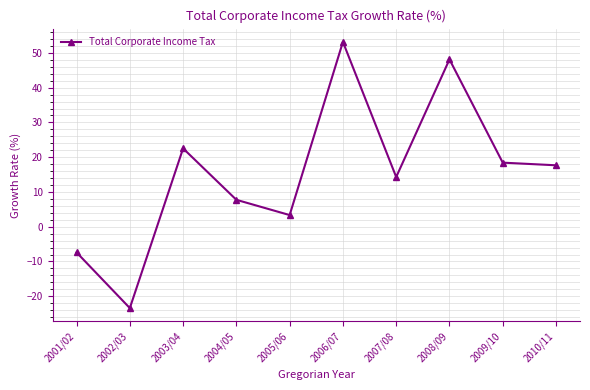

What is the label of the 9th point from the right?

2002/03